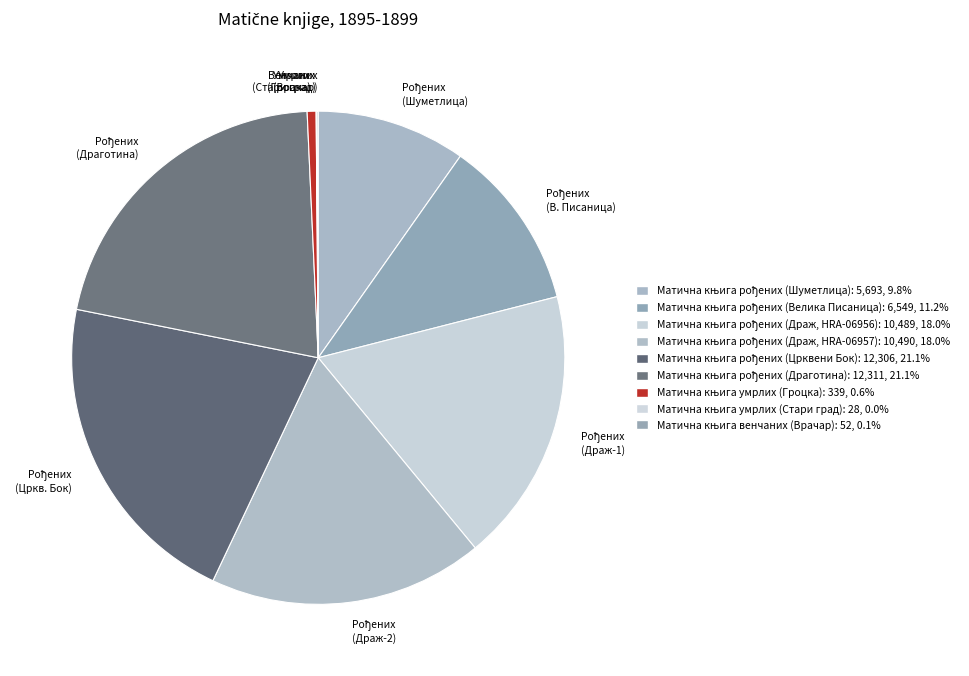

Does any single category account for the majority?

No